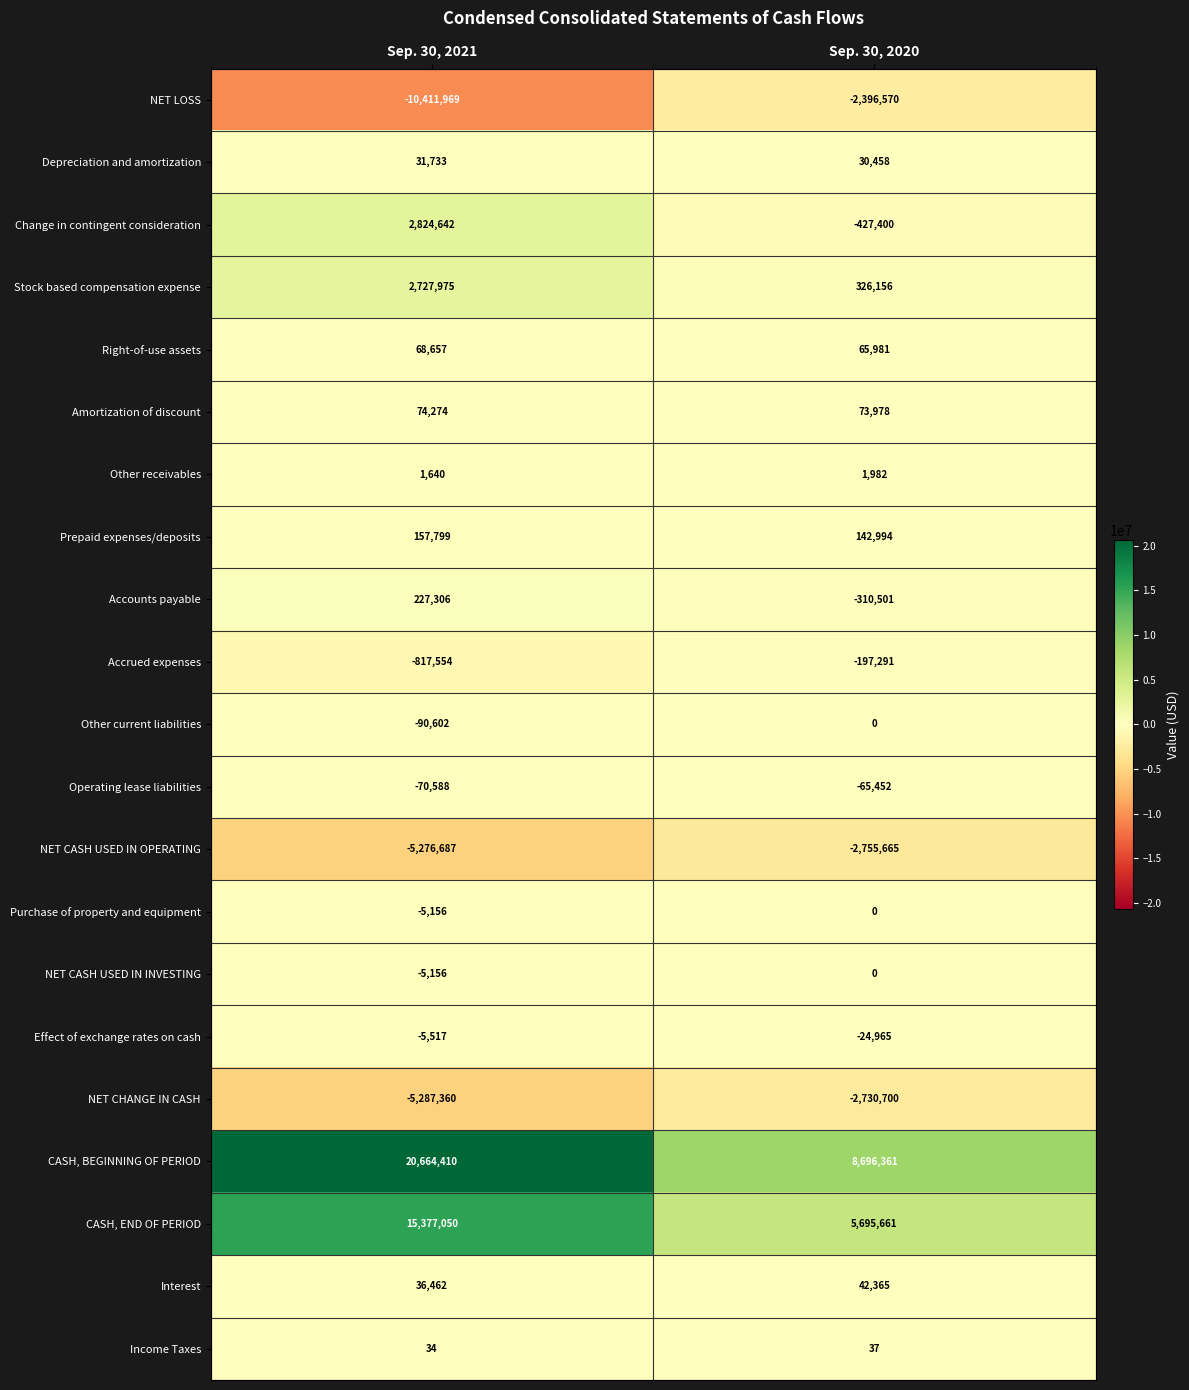

At which category is the sum across all series the highest?

Sep. 30, 2021